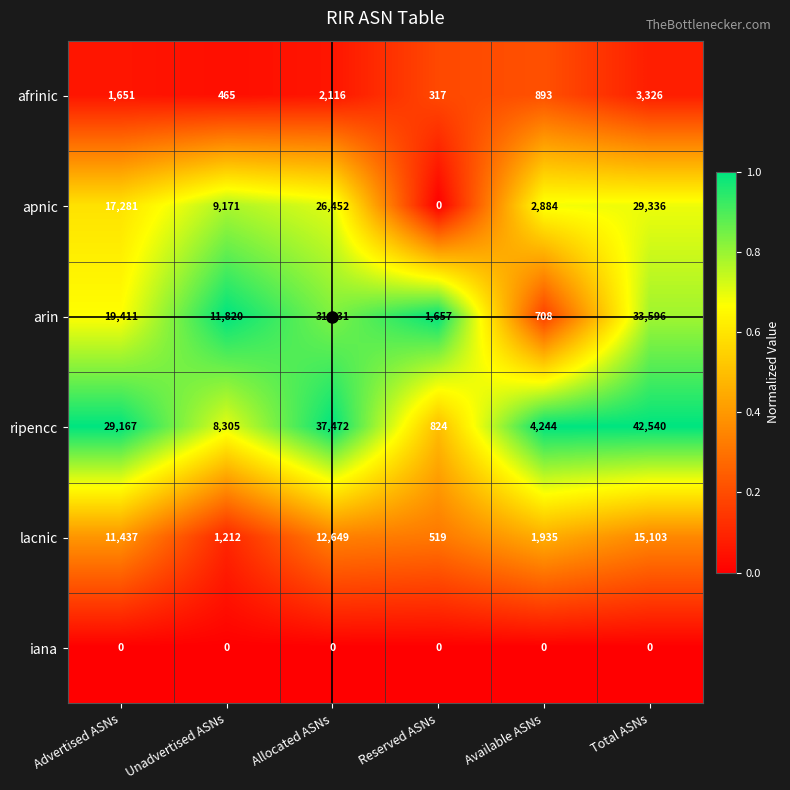

Rank the categories by lacnic value from highest to lowest.

Total ASNs, Allocated ASNs, Advertised ASNs, Available ASNs, Unadvertised ASNs, Reserved ASNs